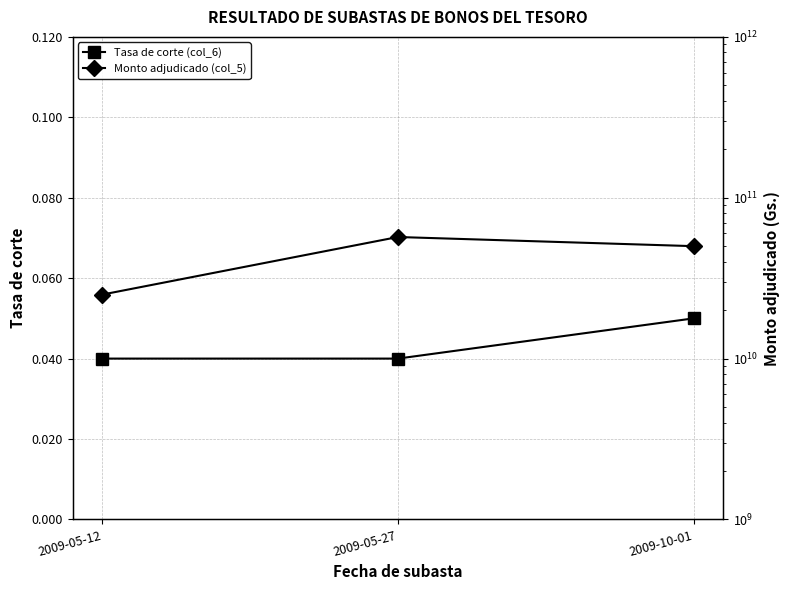

Rank the series at 2009-10-01 from highest to lowest value.

Monto adjudicado (col_5), Tasa de corte (col_6)